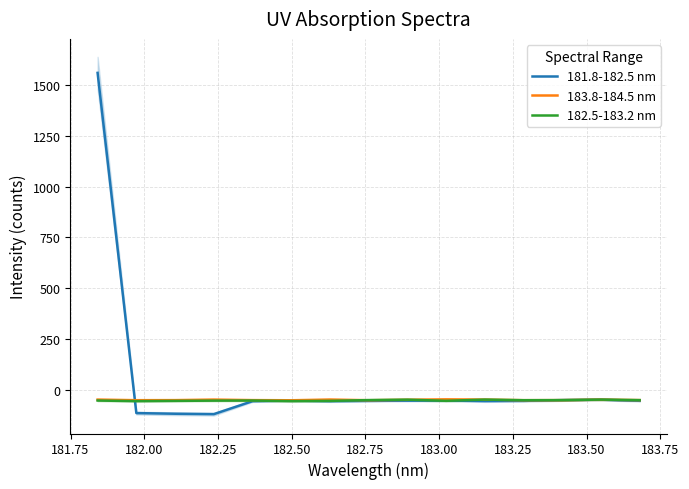

What is the maximum value for 182.5-183.2 nm?

-48.6